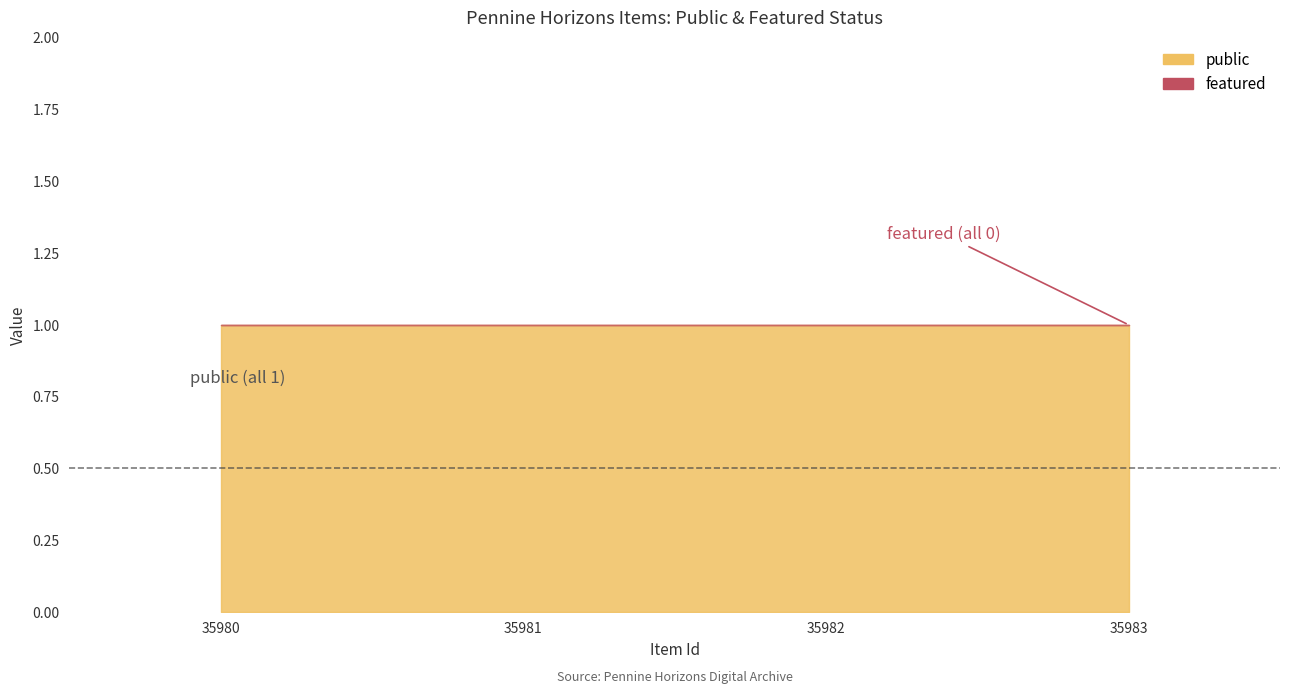

Is it true that featured equals 0 at 35980?

True